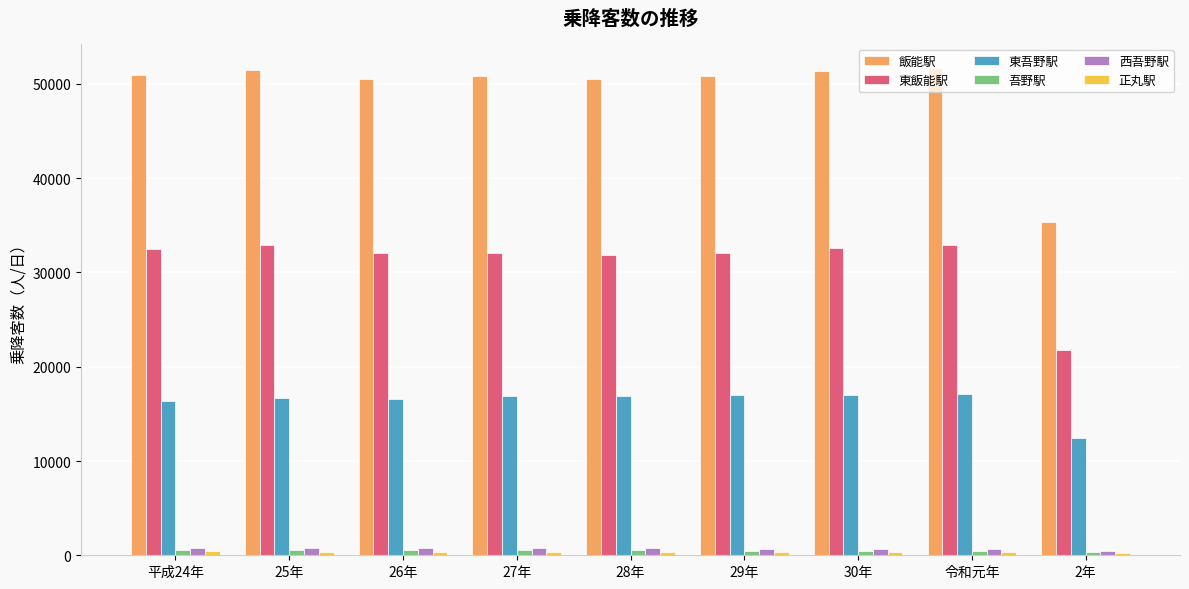

What position from the left is 27年?

4